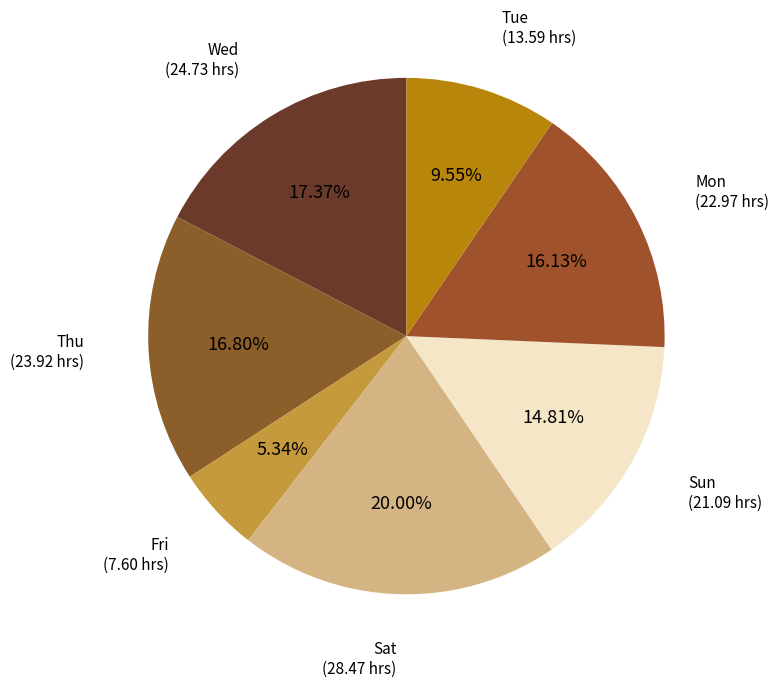

Do Tue and Thu together represent more than half of the pie?

No